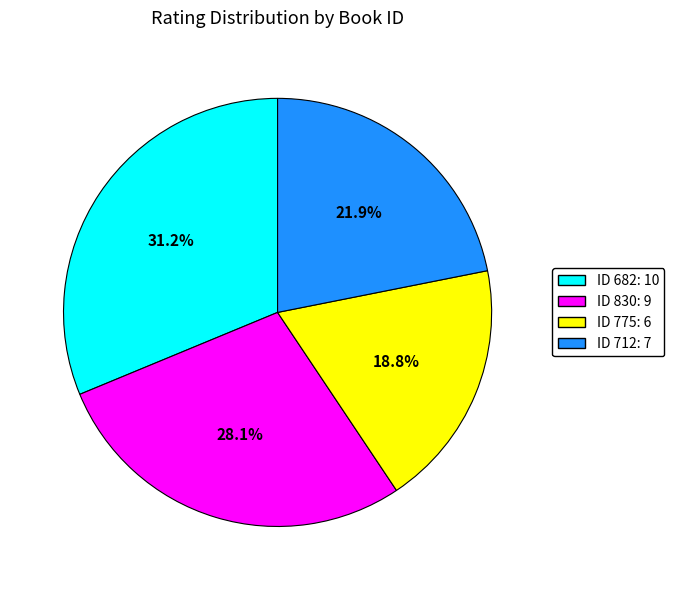

How many slices are in this pie chart?

4